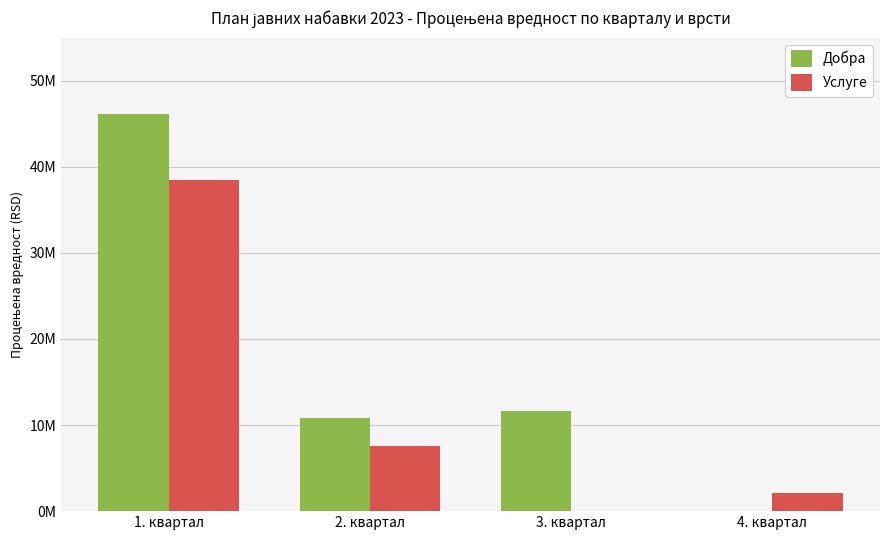

Reading right to left, extract all data points from this chart.

Добра: 0.0	11.7	10.8	46.1
Услуге: 2.1	0.0	7.6	38.5